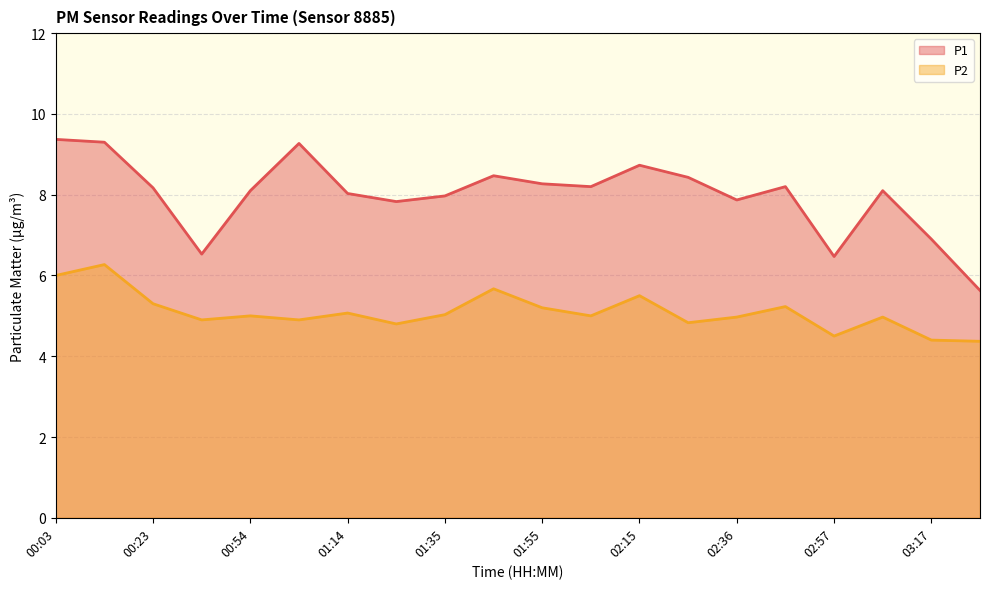

The P2 series shows 3.4 at 00:03. True or false?

False